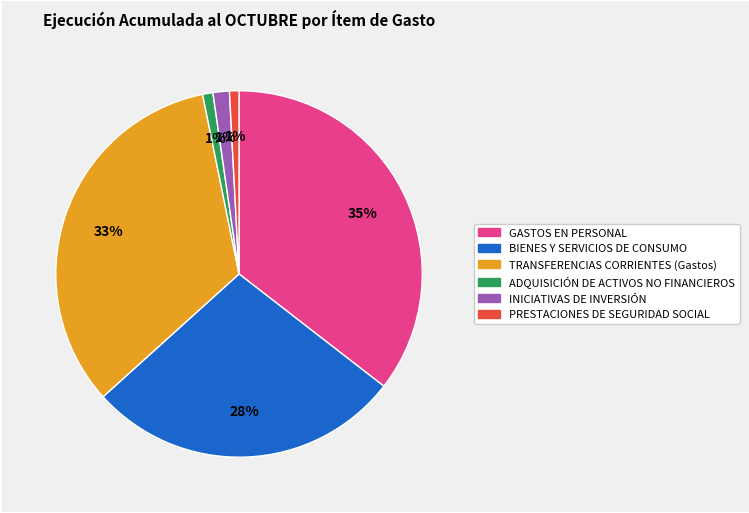

To the nearest percent, what is the combined percentage of GASTOS EN PERSONAL and ADQUISICIÓN DE ACTIVOS NO FINANCIEROS?

36%